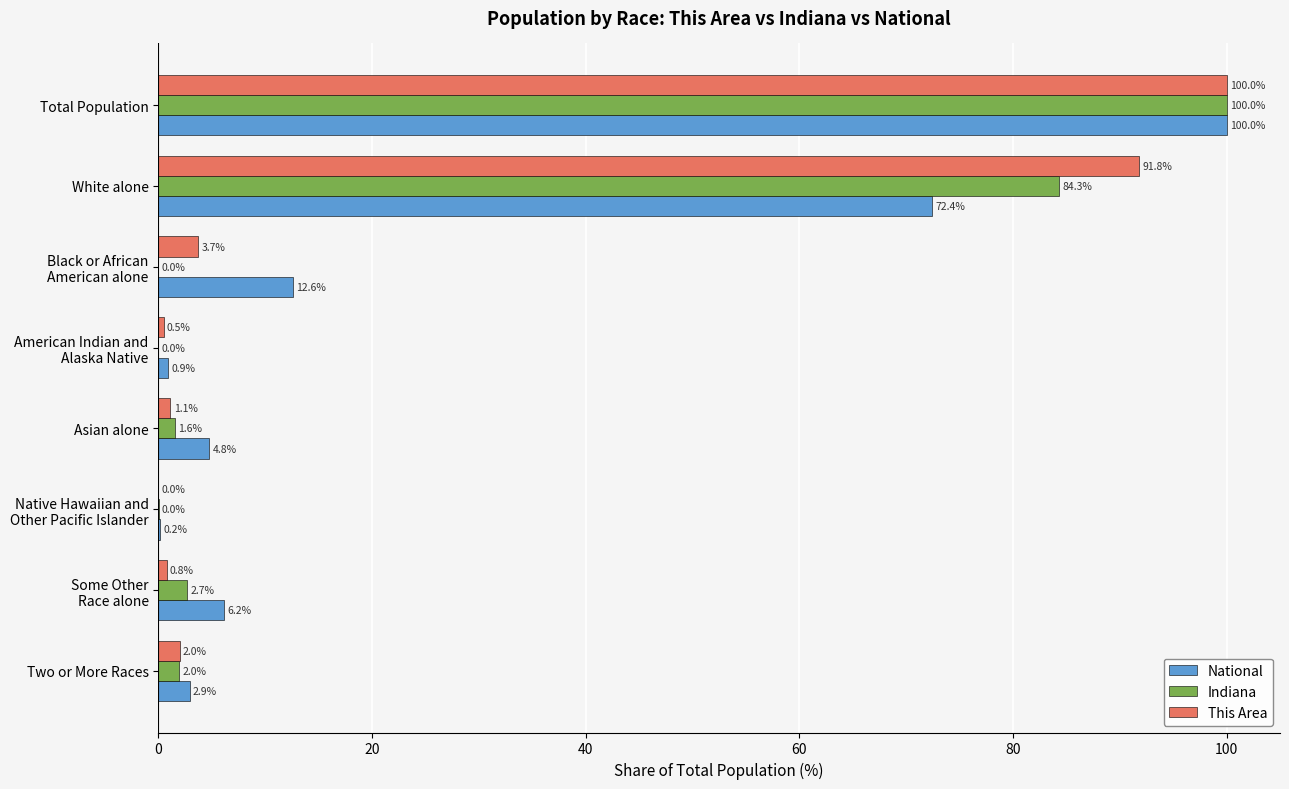

What is the sum of all National values?

200.0